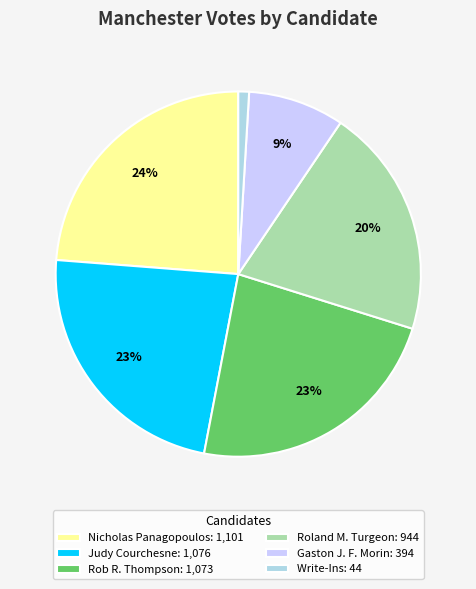

How many slices are in this pie chart?

6